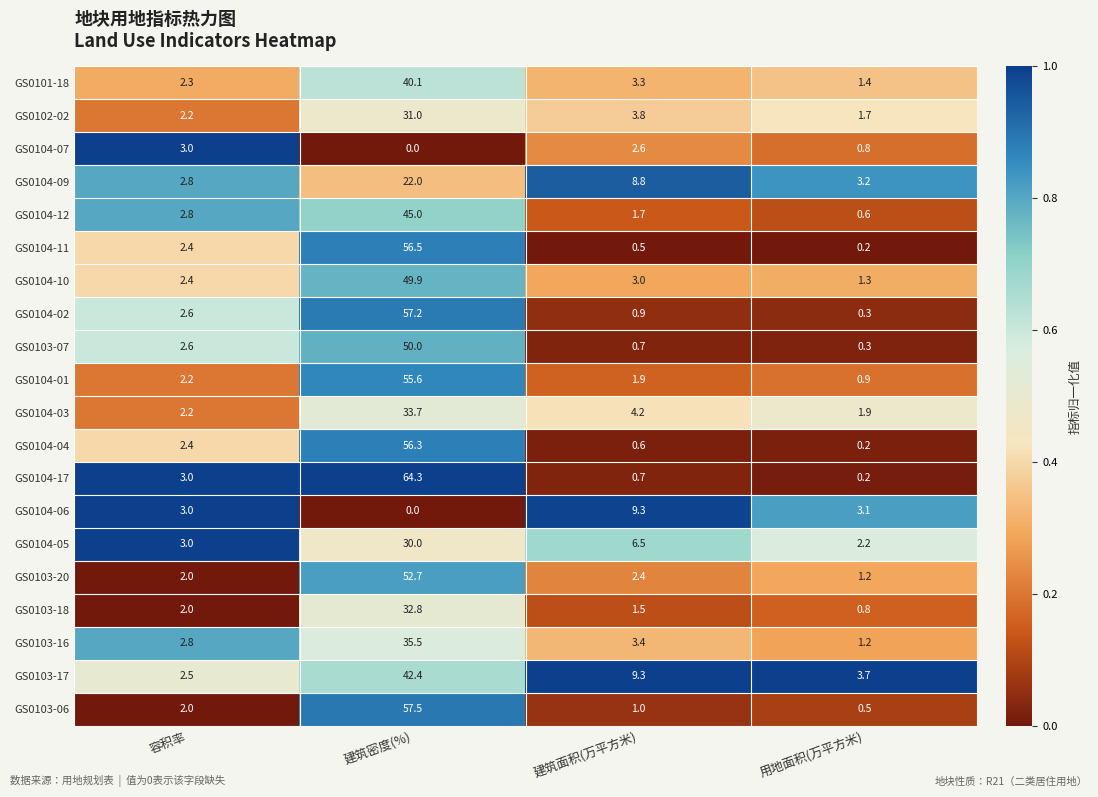

At which category is the sum across all series the highest?

建筑密度(%)